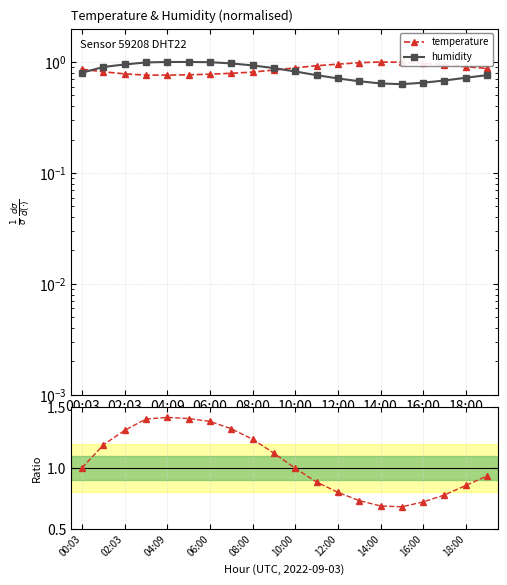

At 02:03, list the series in order from largest to smallest.

hum/temp ratio, humidity, temperature